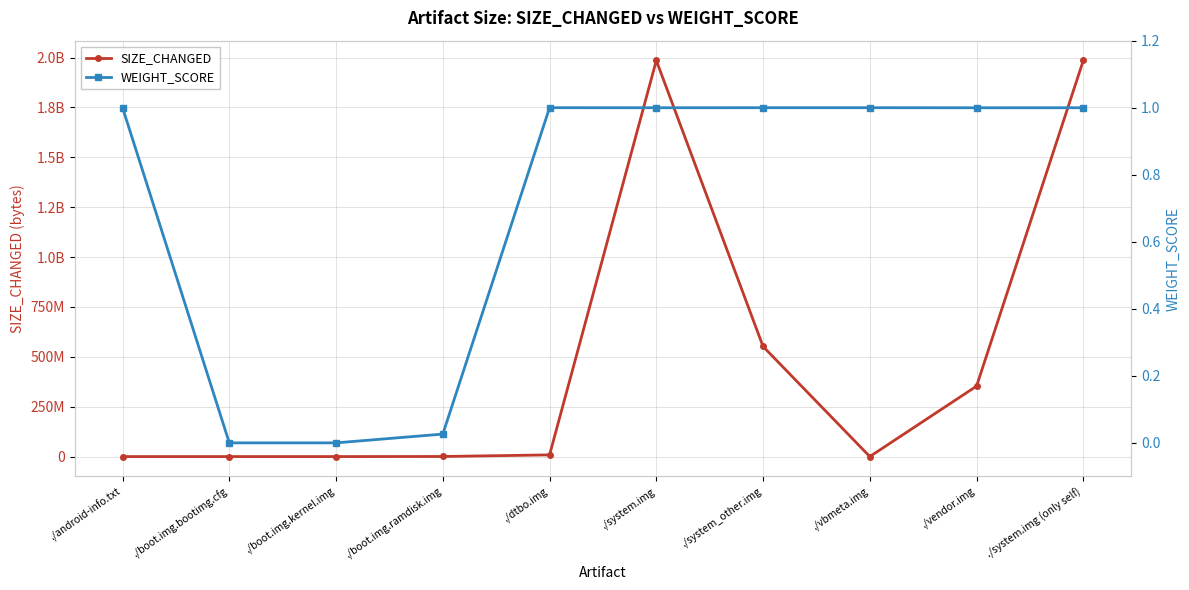

True or false: WEIGHT_SCORE has more than 2 points higher than both neighbors.

False